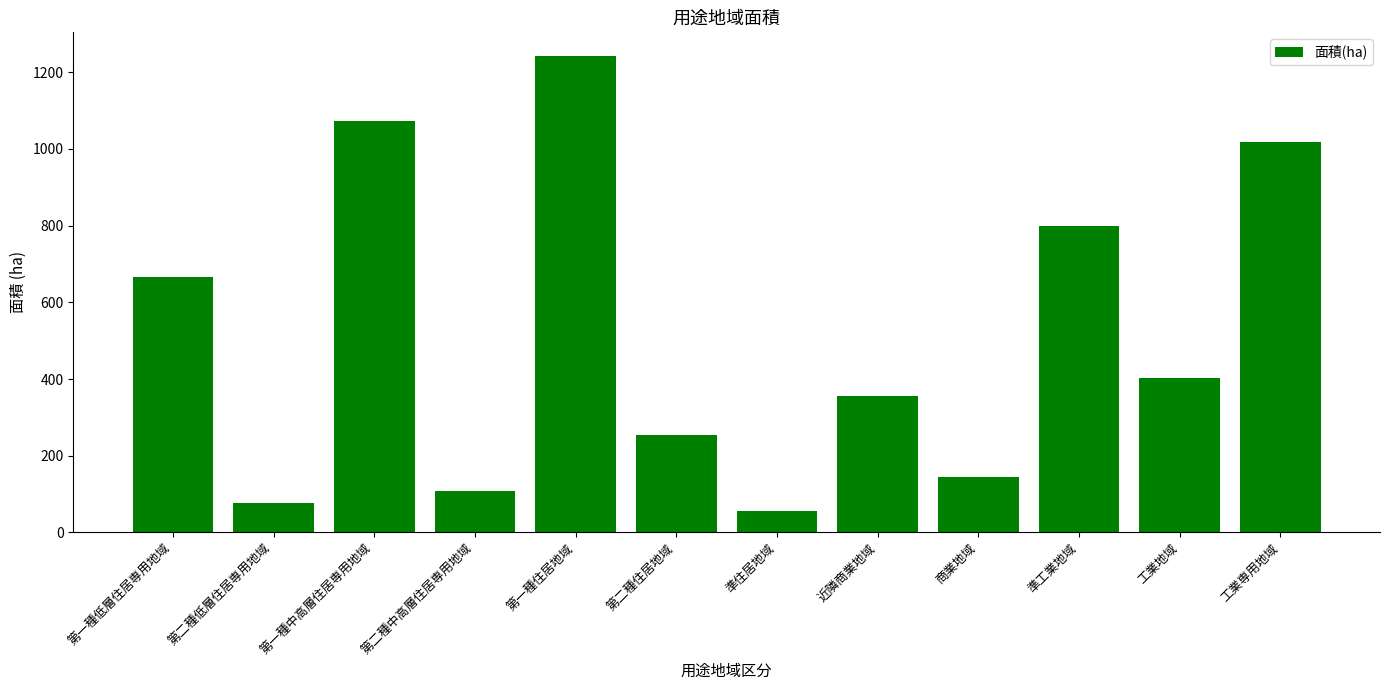

How many categories are shown in the chart?

12